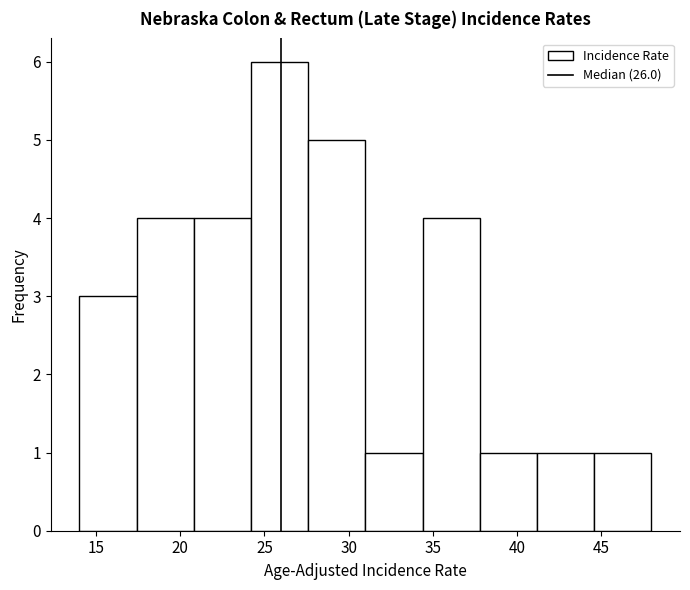

Reading left to right, list every bar in this chart as the range it spans on the x-axis followed by its height. Neither the bar edges nor the heights are printed on the chart, so give them approximately, as read against the axes.

14.0 to 17.4: 3
17.4 to 20.8: 4
20.8 to 24.2: 4
24.2 to 27.6: 6
27.6 to 31.0: 5
31.0 to 34.4: 1
34.4 to 37.8: 4
37.8 to 41.2: 1
41.2 to 44.6: 1
44.6 to 48.0: 1